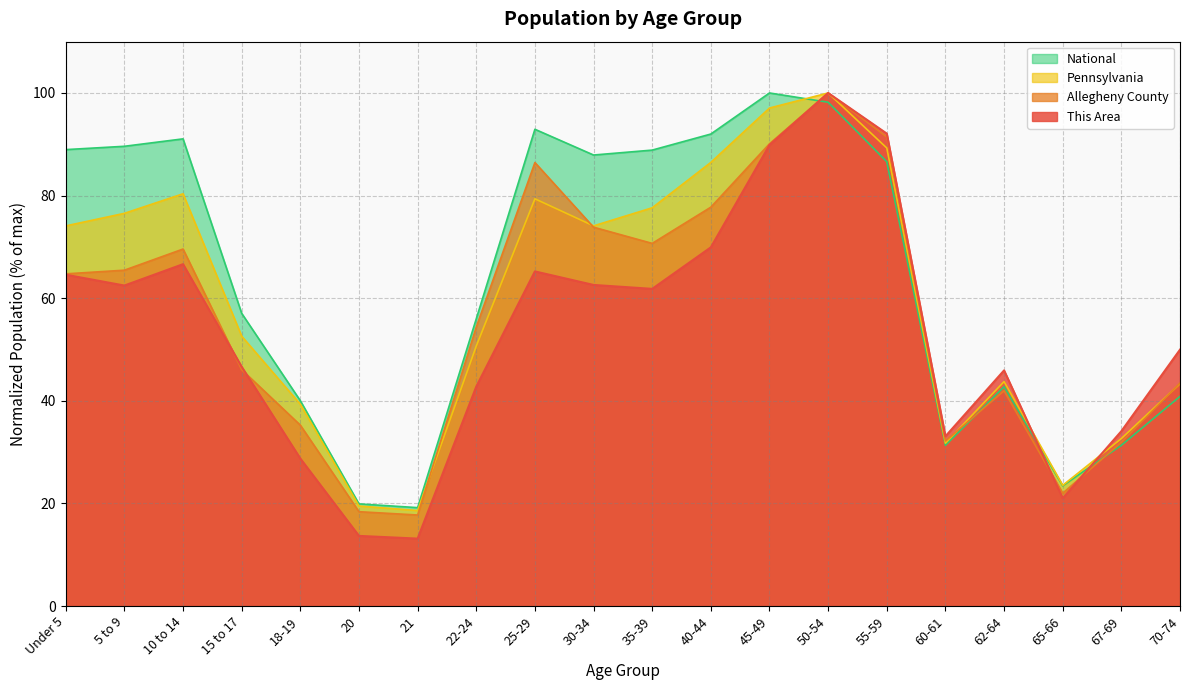

Which has a higher value, 35-39 or 62-64?

35-39